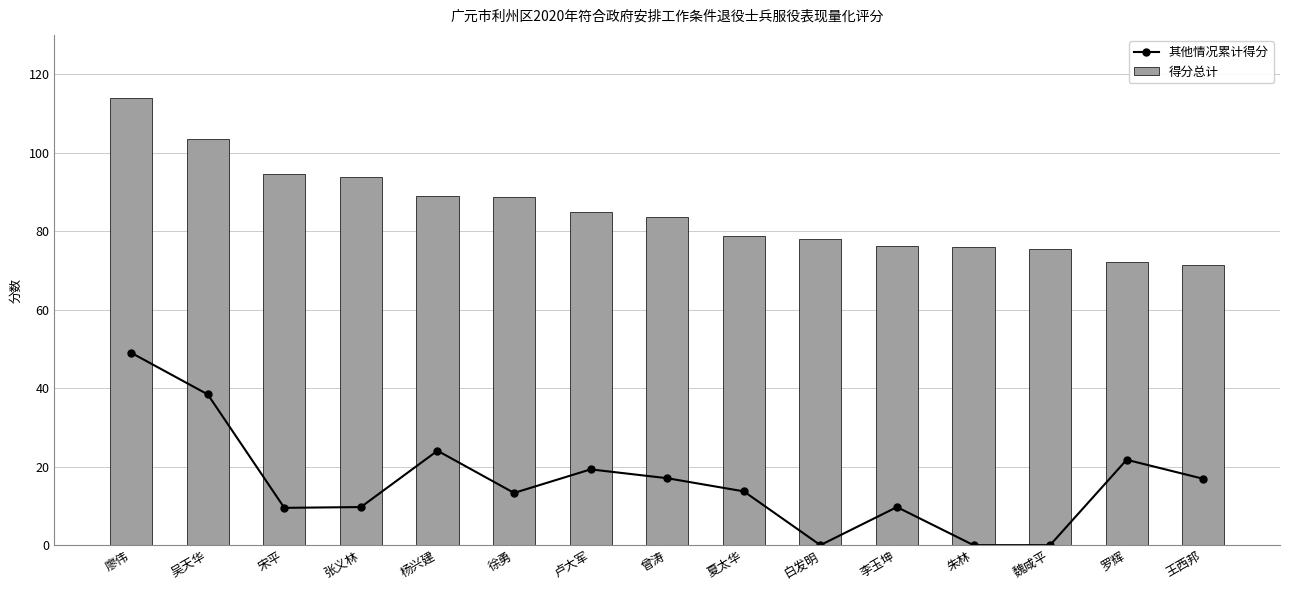

Is it true that 得分总计 equals 83.5 at 曾涛?

True